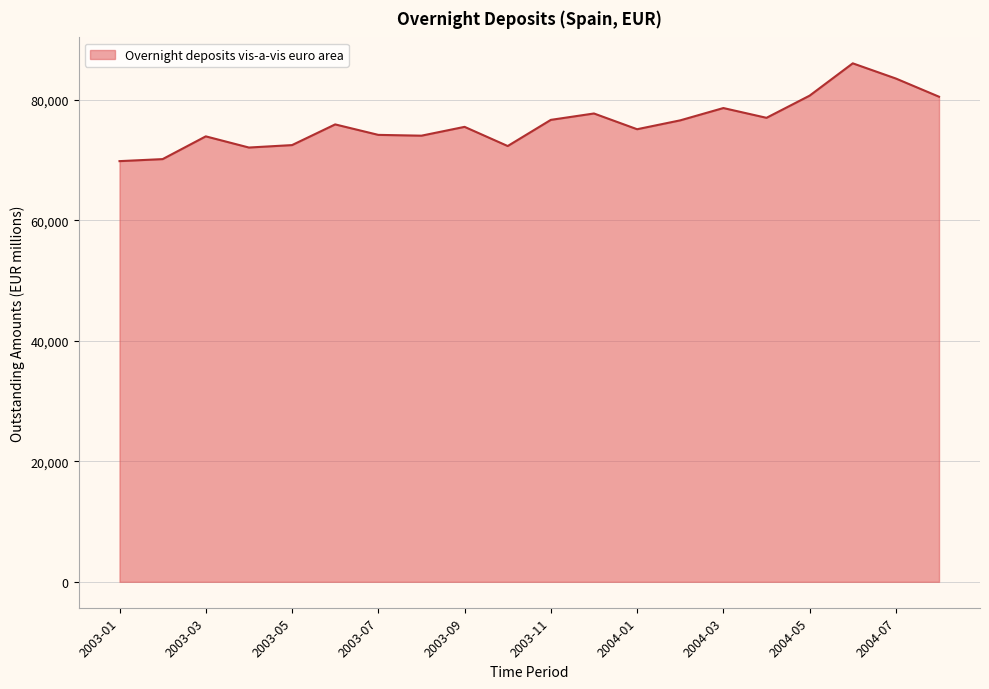

What is the maximum value shown in the chart?

86054